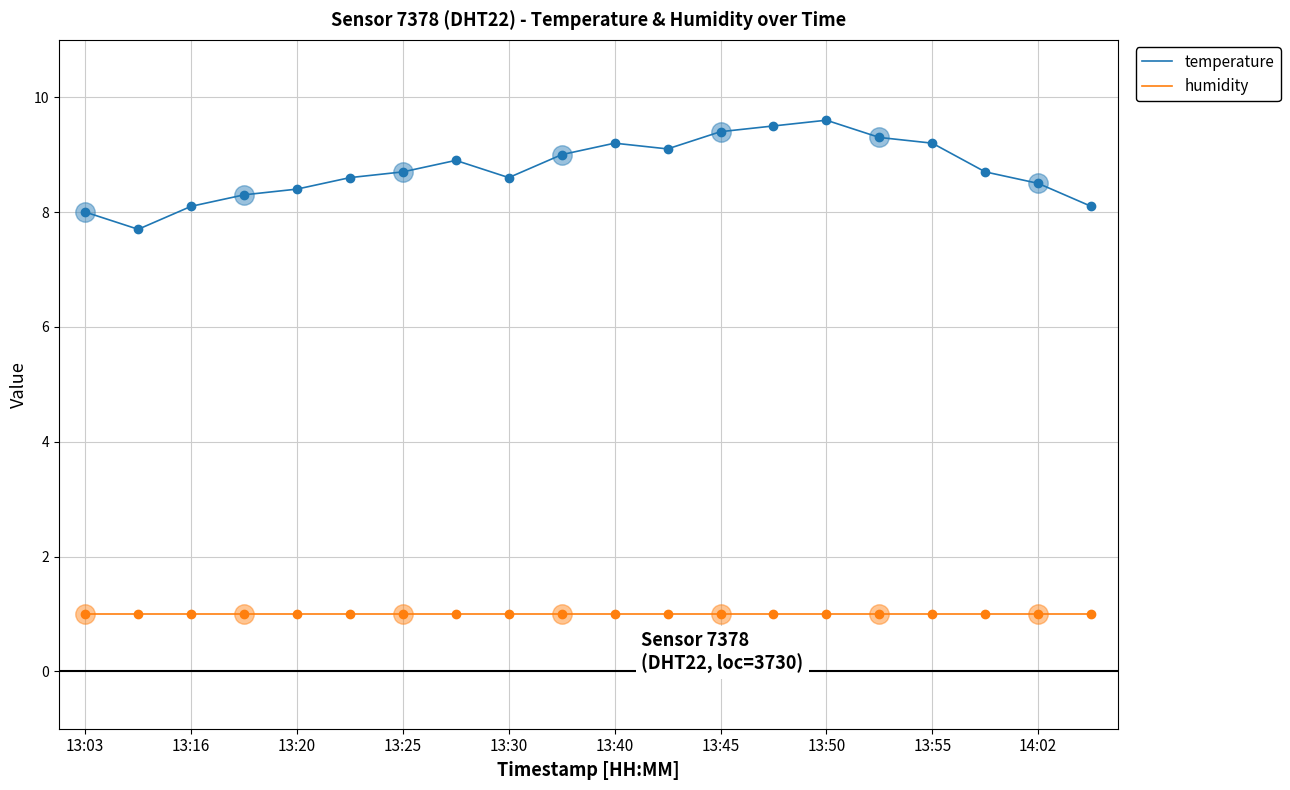

At how many categories does at least one series exceed 7?

20